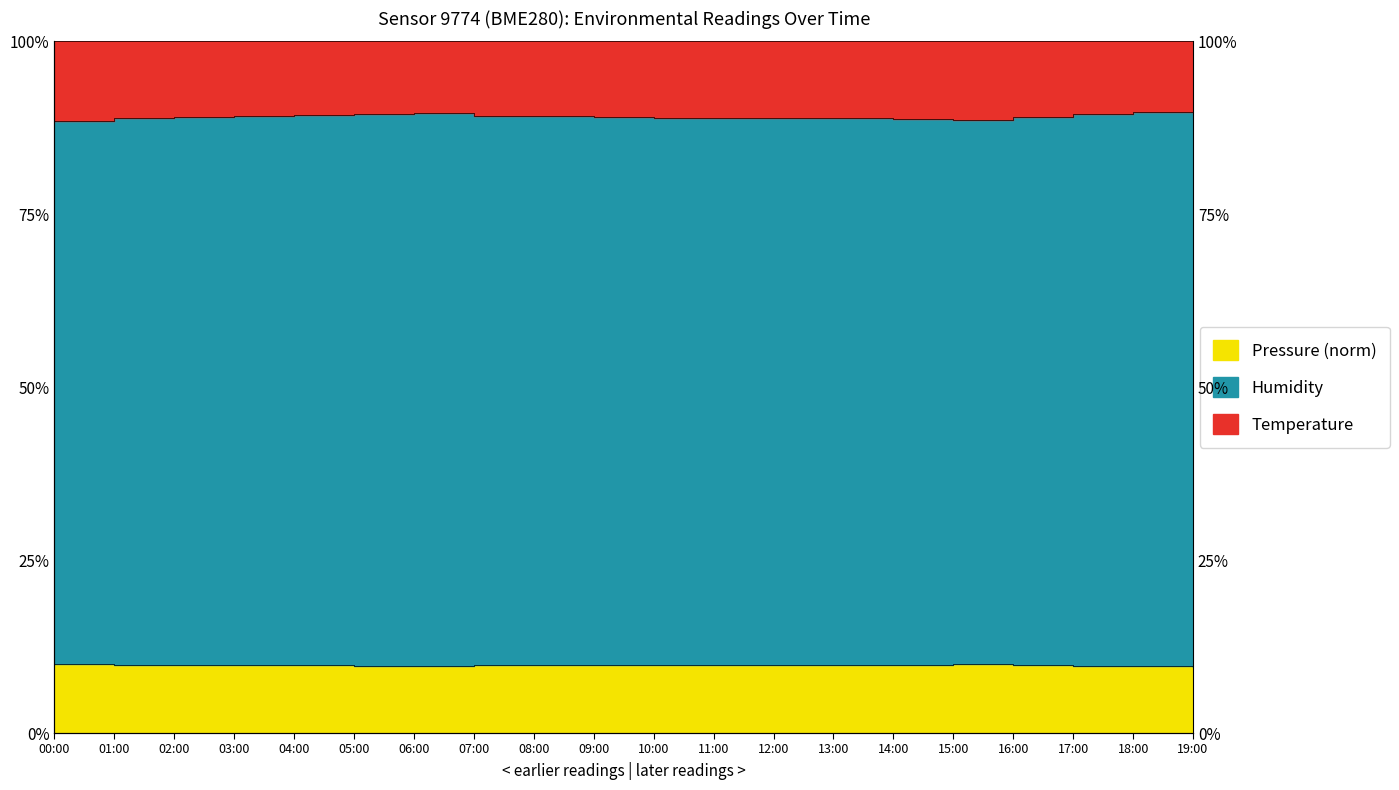

True or false: Temperature has a value of 28.2 at 12:00.

False